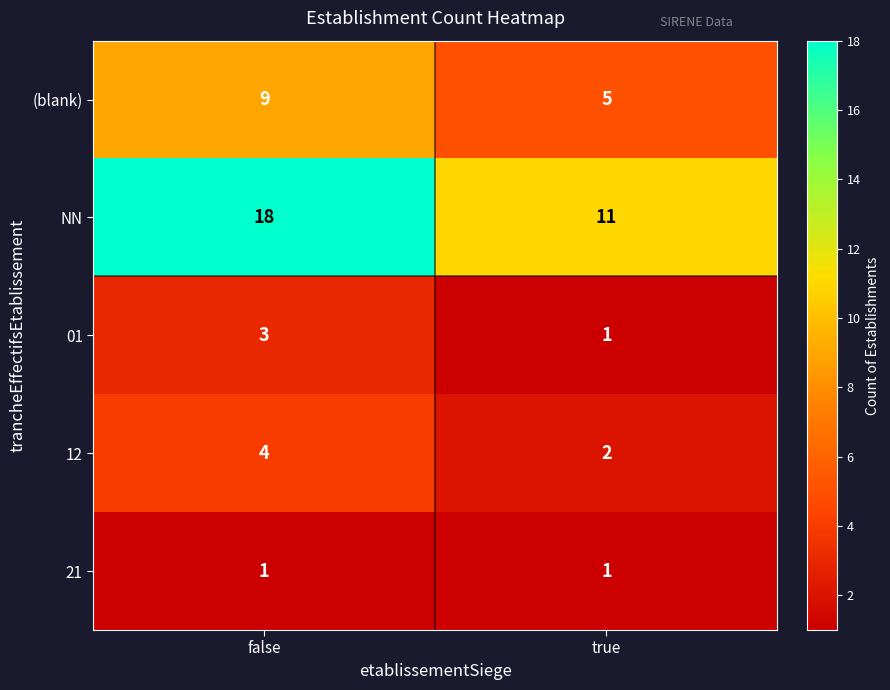

What is the difference between the maximum and minimum values in the NN series?

7